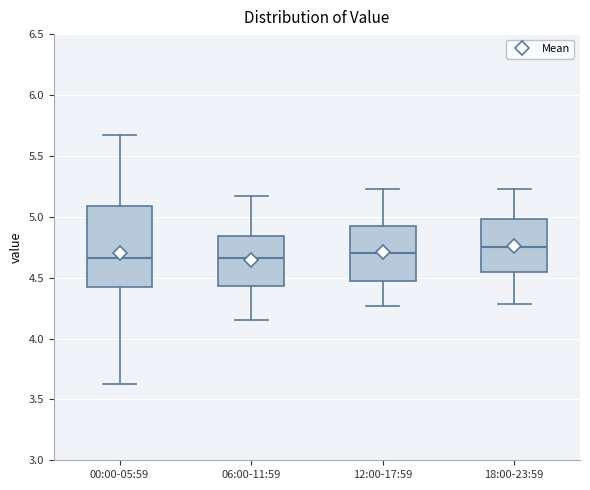

Which box is the tallest, from its lower edge to its upper edge?

00:00-05:59